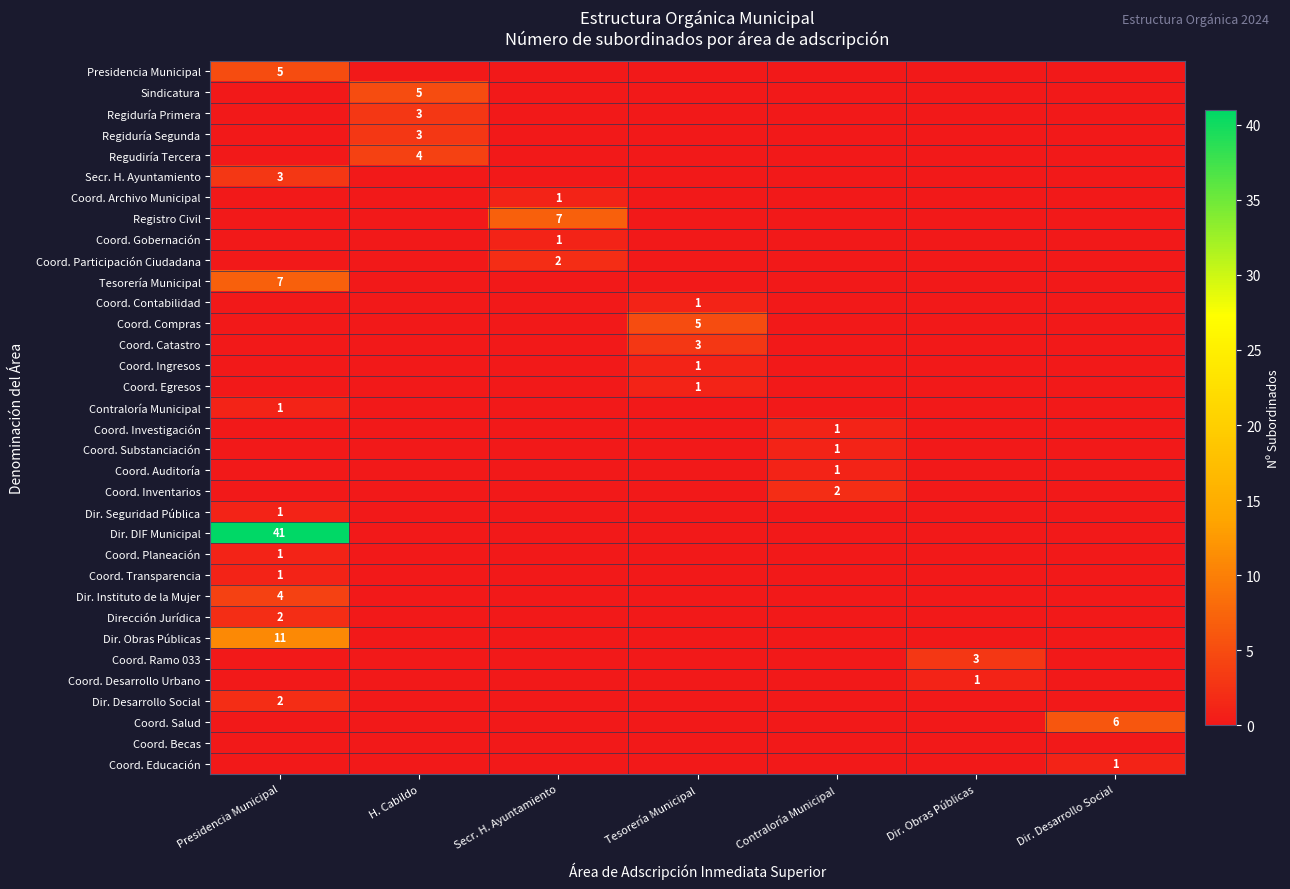

What is the greatest value displayed?

41